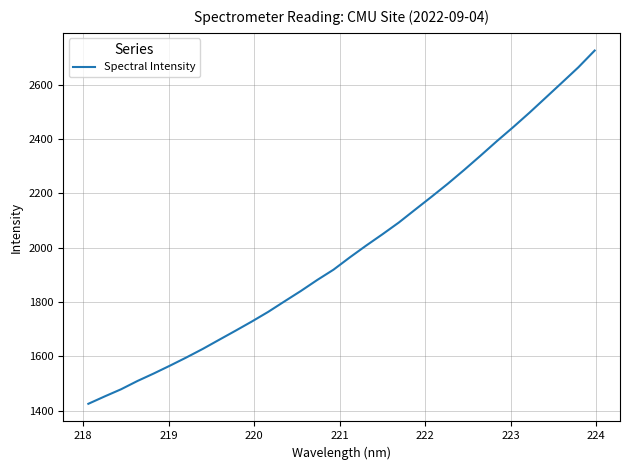

What is the difference between the maximum and minimum values?

1301.1